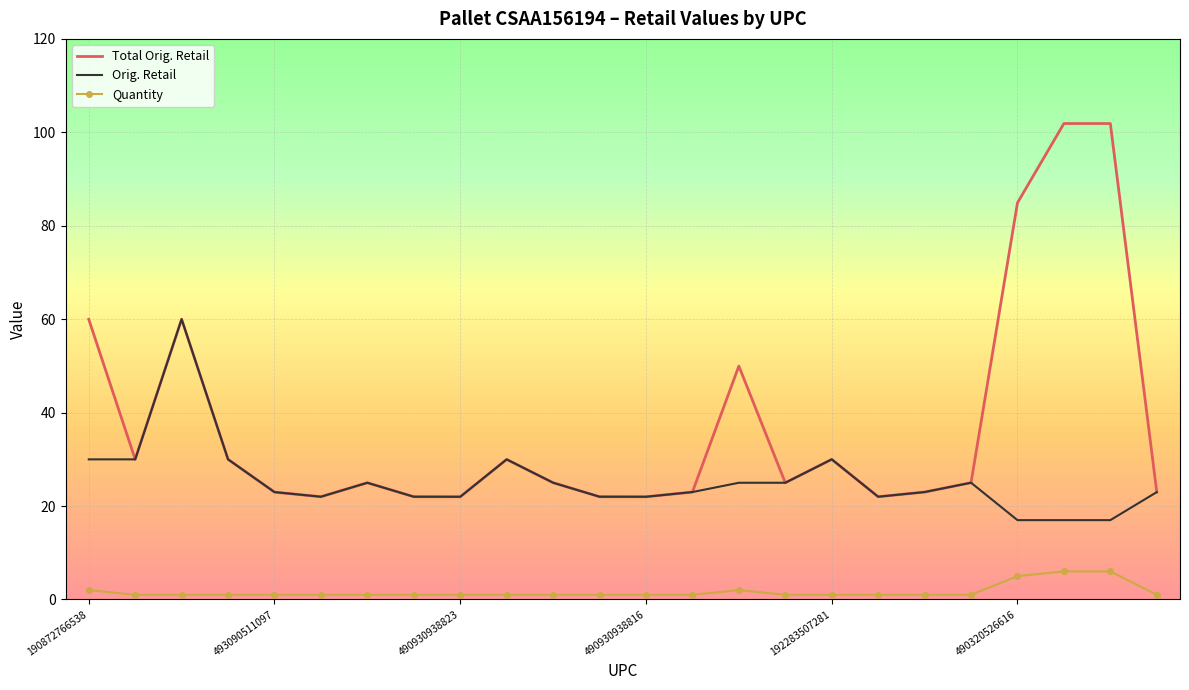

True or false: Quantity and Orig. Retail intersect in this chart.

False